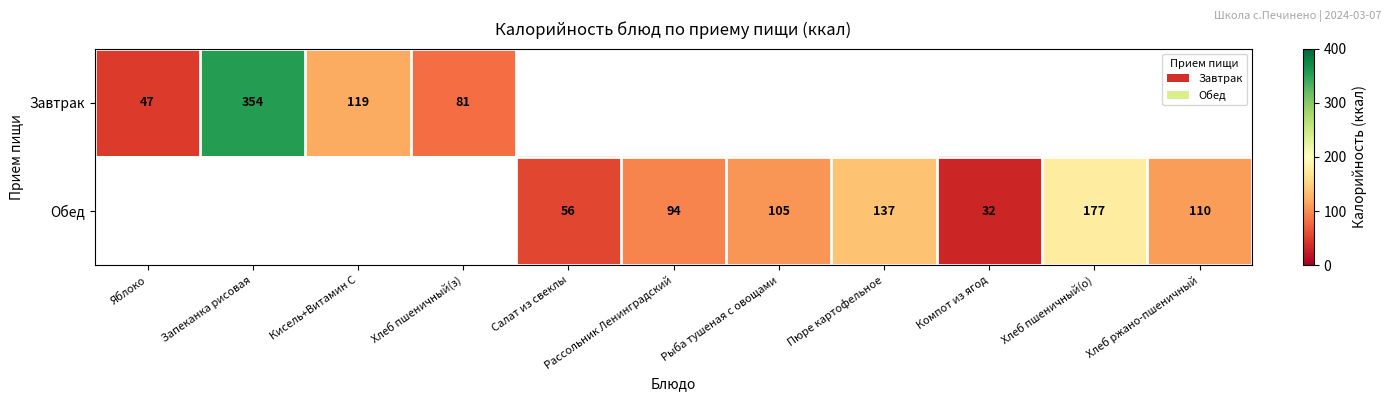

What is the difference between the Обед values at Пюре картофельное and Рассольник Ленинградский?

43